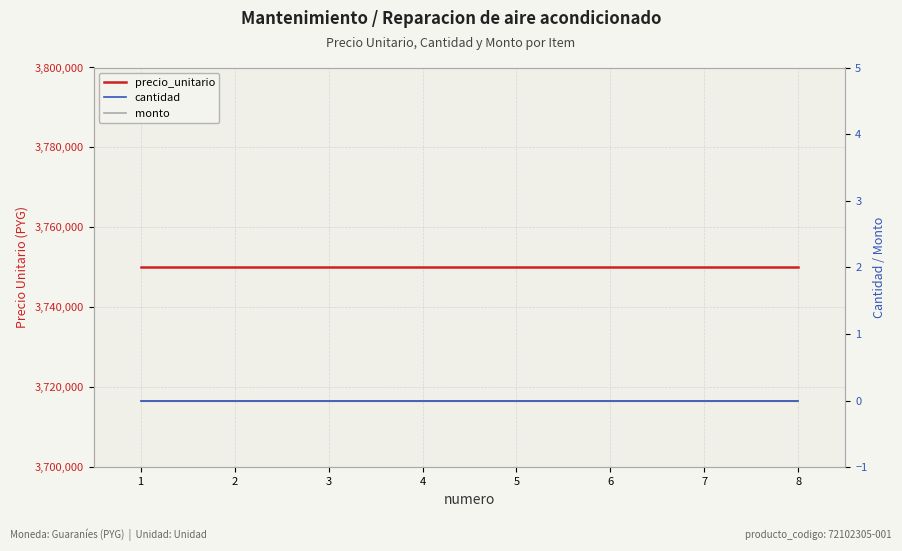

True or false: monto and cantidad intersect in this chart.

False